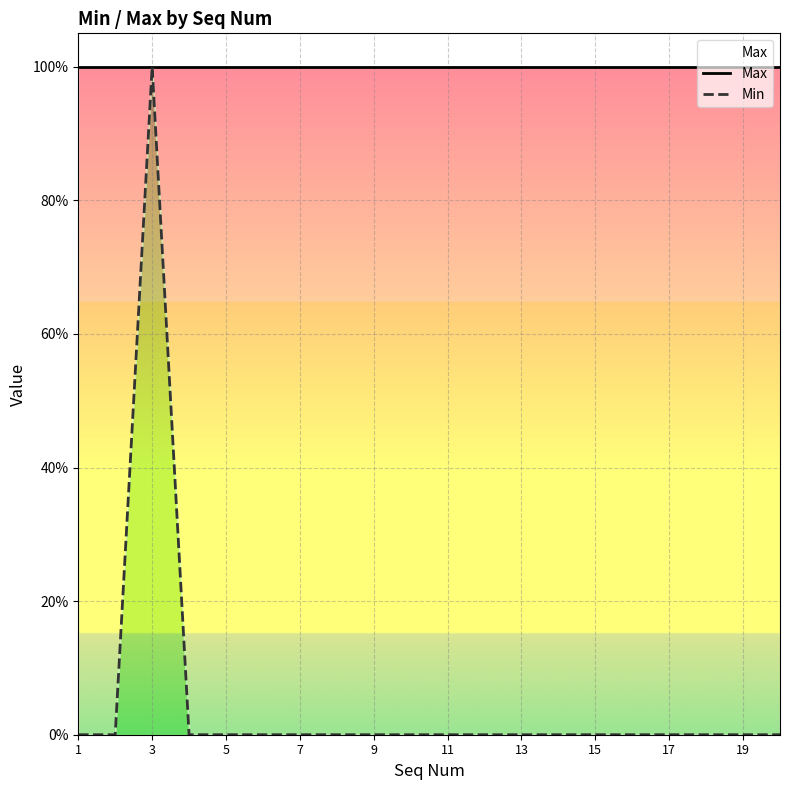

List the series in order of their peak value, lowest first.

Max, Min